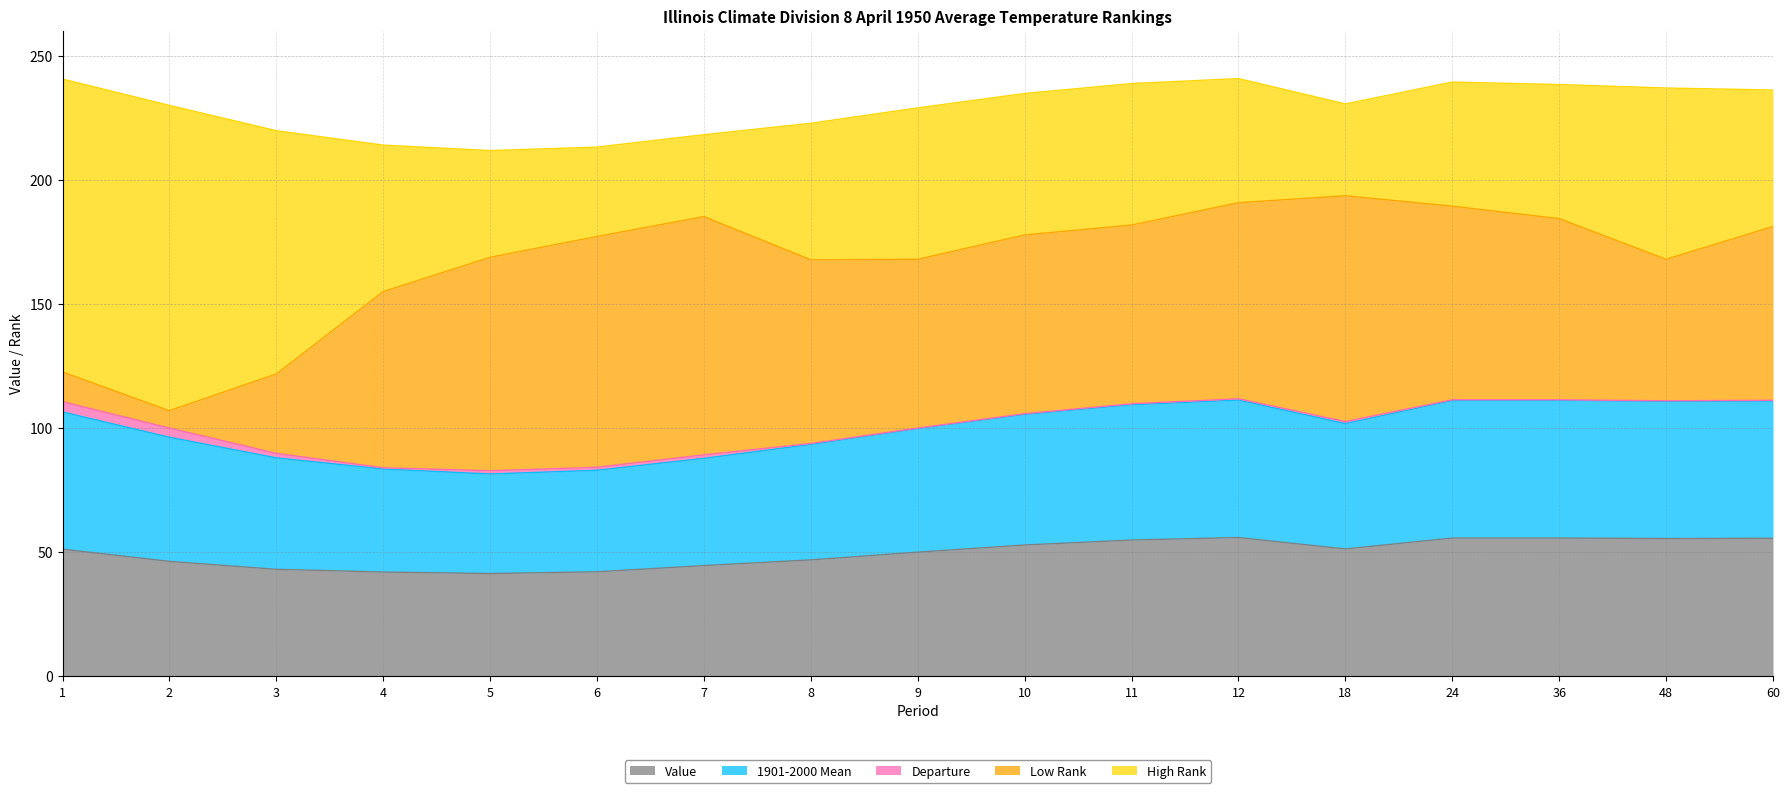

The value of Departure at 8 is 0.4. True or false?

True